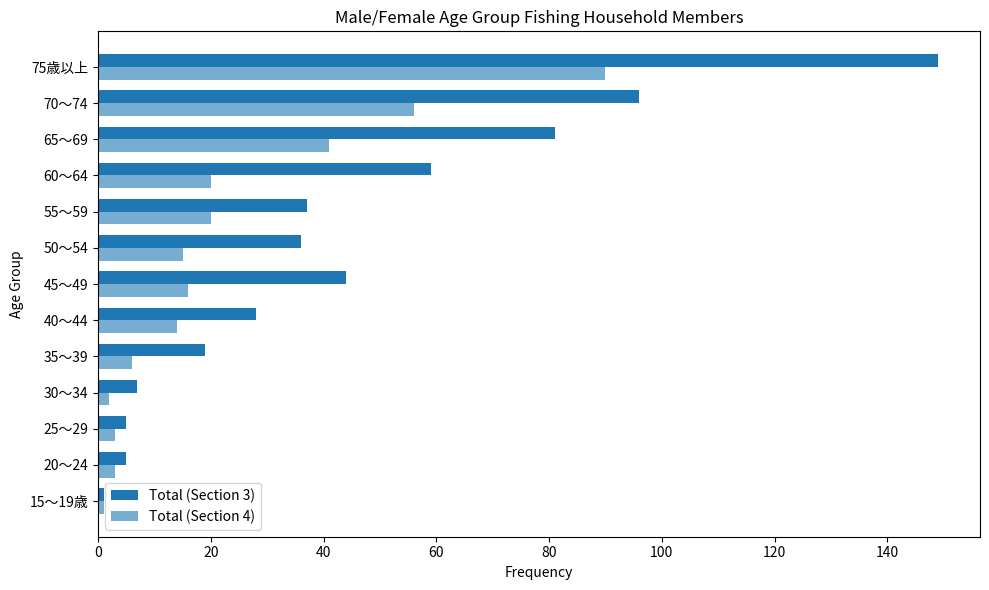

How many data points in Total (Section 4) are less than 15?

6